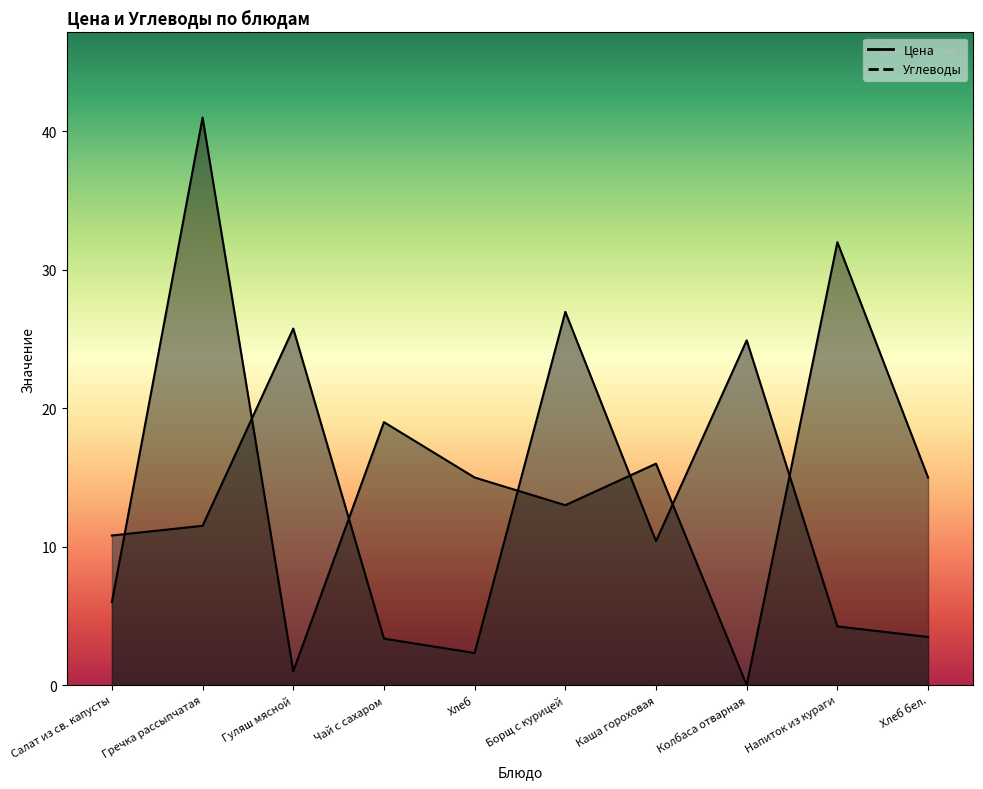

Reading left to right, what are all the values shown in this chart?

Цена: Салат из св. капусты=10.8	Гречка рассыпчатая=11.5	Гуляш мясной=25.8	Чай с сахаром=3.4	Хлеб=2.3	Борщ с курицей=27.0	Каша гороховая=10.4	Колбаса отварная=24.9	Напиток из кураги=4.2	Хлеб бел.=3.5
Углеводы: Салат из св. капусты=6.0	Гречка рассыпчатая=41.0	Гуляш мясной=1.0	Чай с сахаром=19.0	Хлеб=15.0	Борщ с курицей=13.0	Каша гороховая=16.0	Колбаса отварная=0.0	Напиток из кураги=32.0	Хлеб бел.=15.0